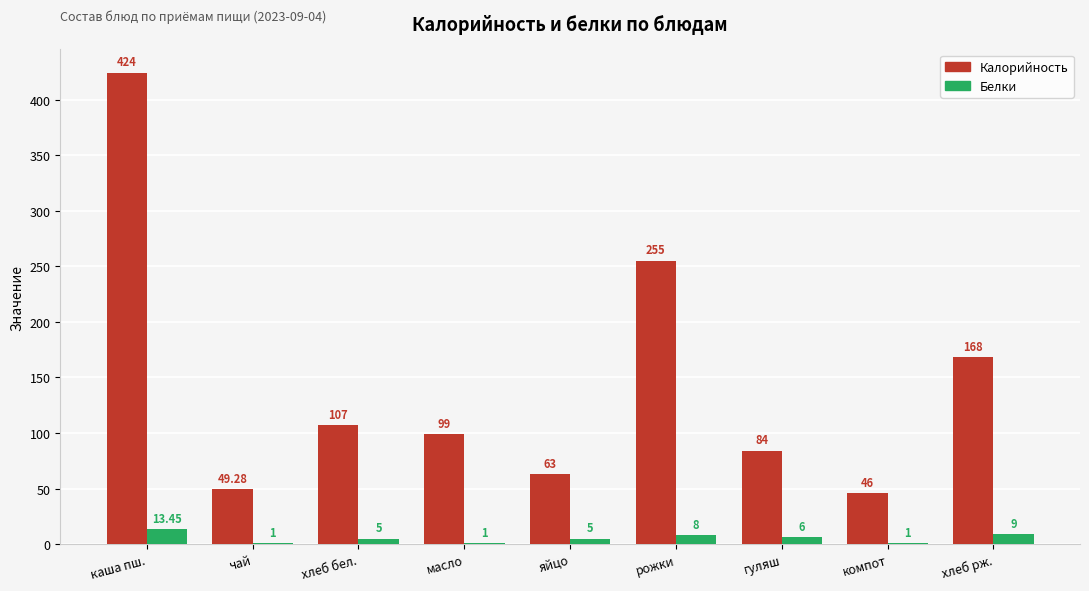

Which series changed the most between каша пш. and масло?

Калорийность